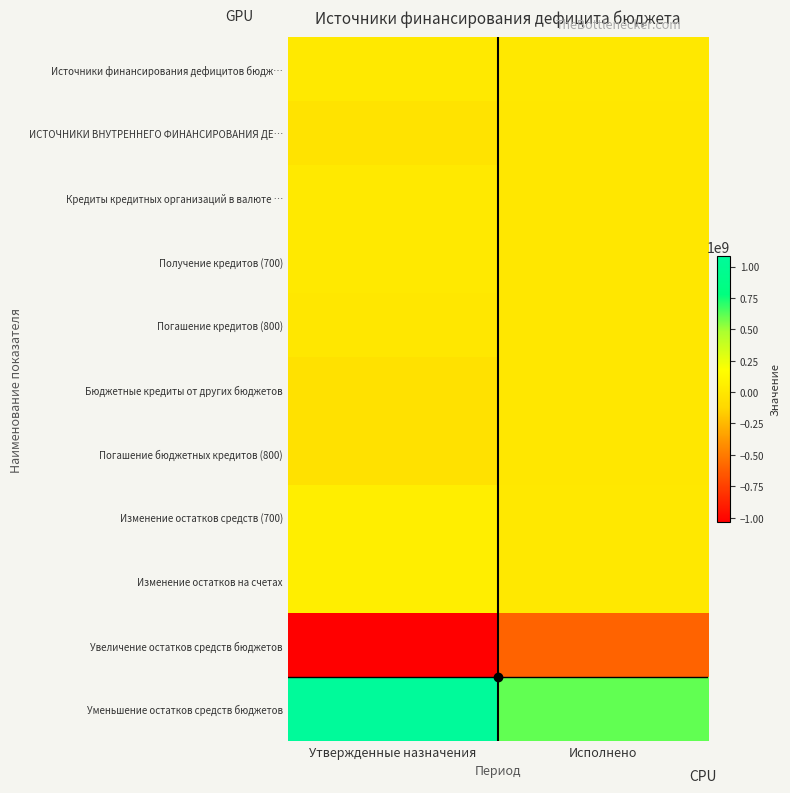

How many categories are shown in the chart?

2